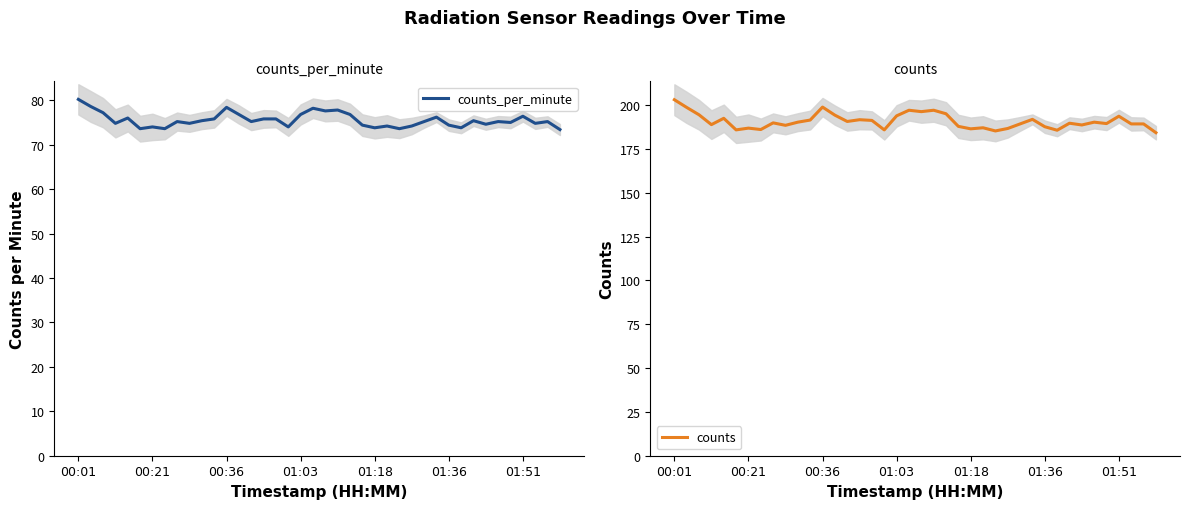

Between 24 and 32, which series saw the biggest shift?

counts